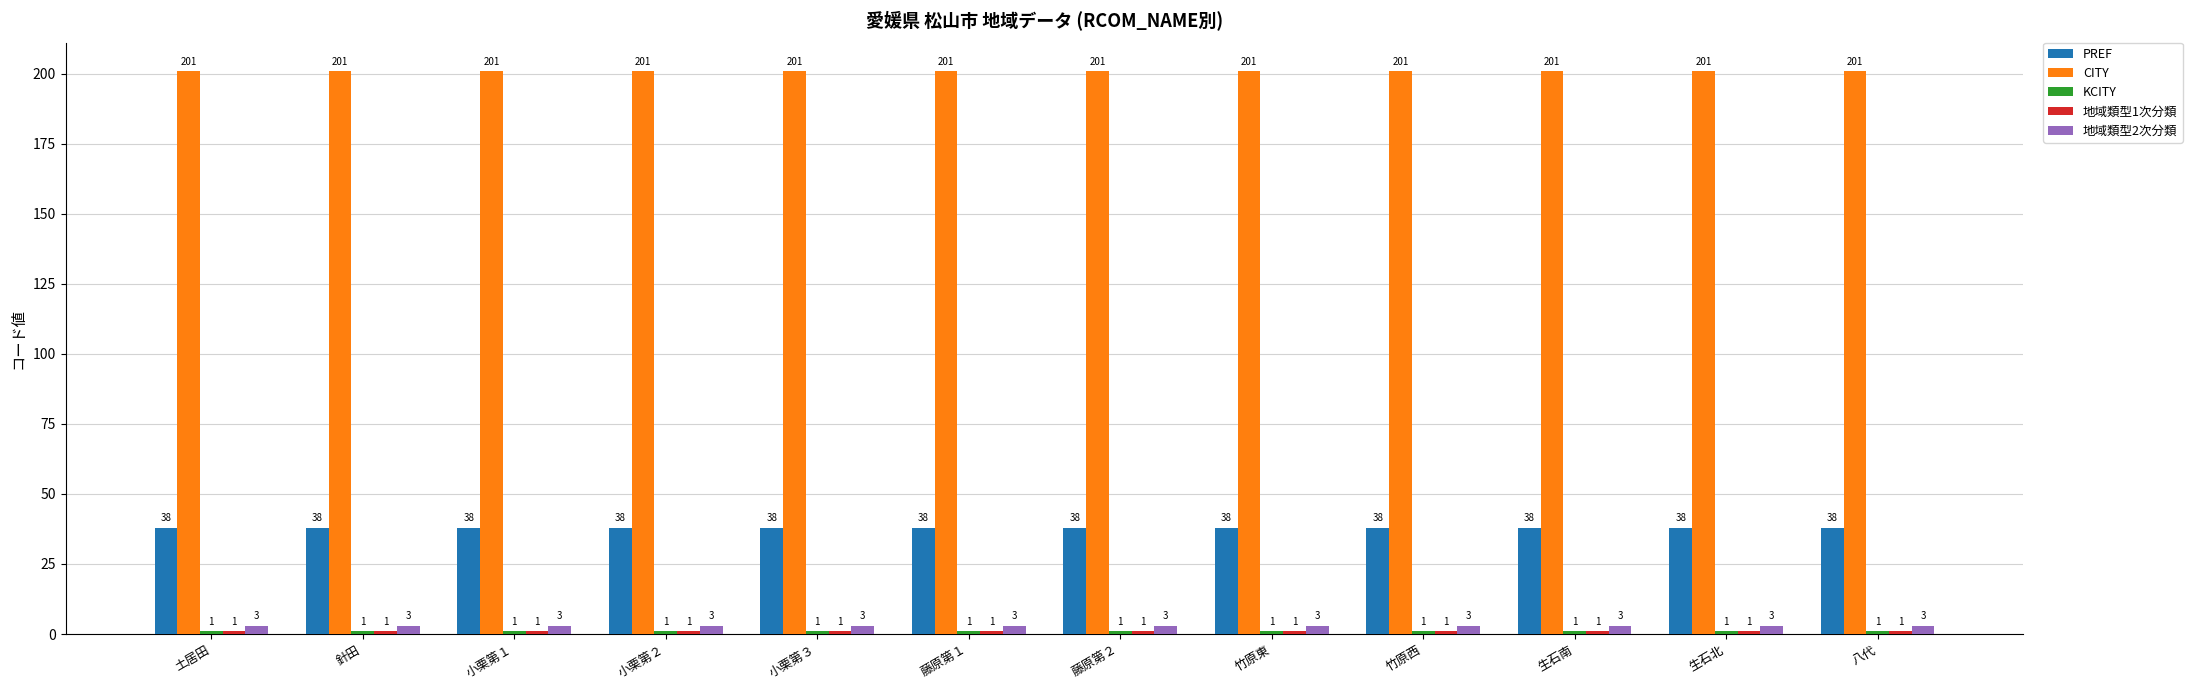

The 地域類型2次分類 series shows 3 at 生石北. True or false?

True